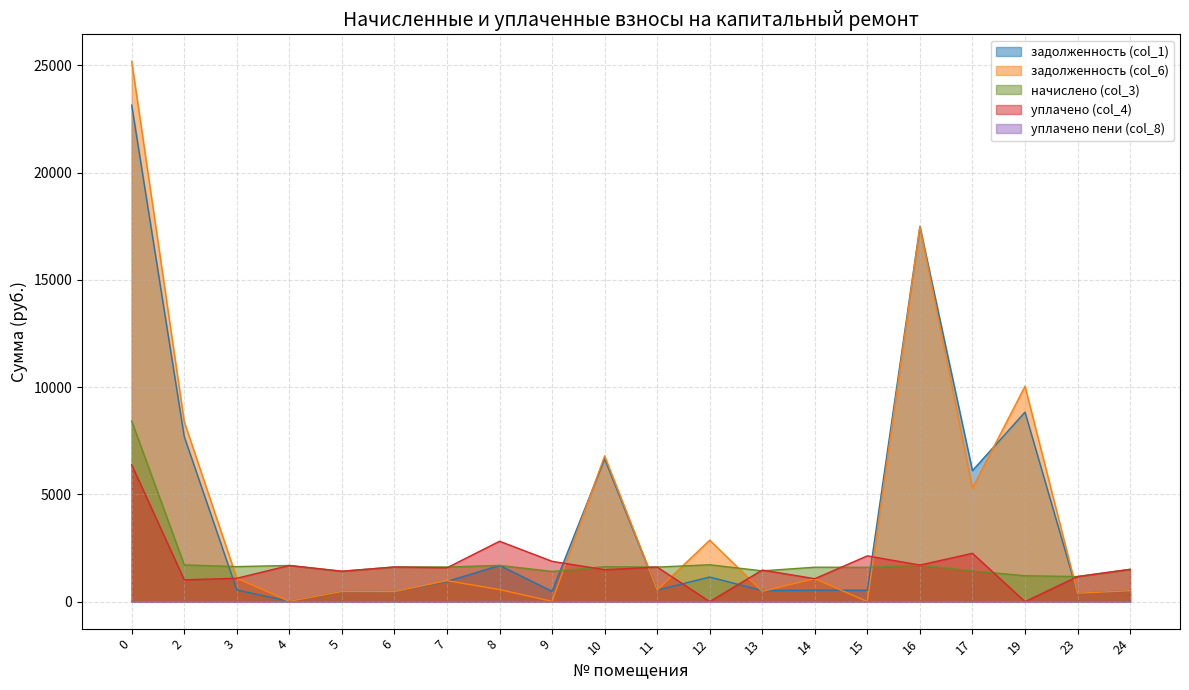

How many lines are shown in the chart?

5